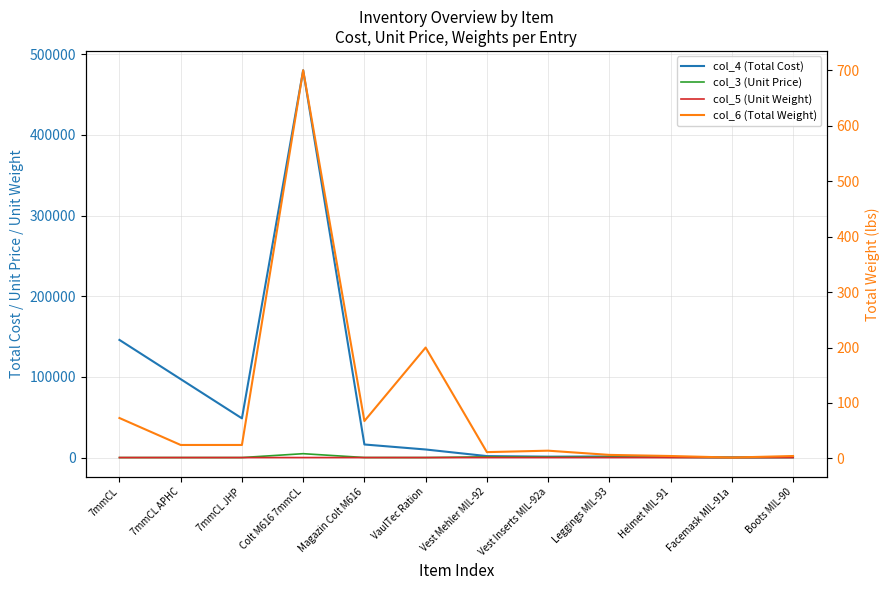

How many data points in col_5 (Unit Weight) are above 2?

6